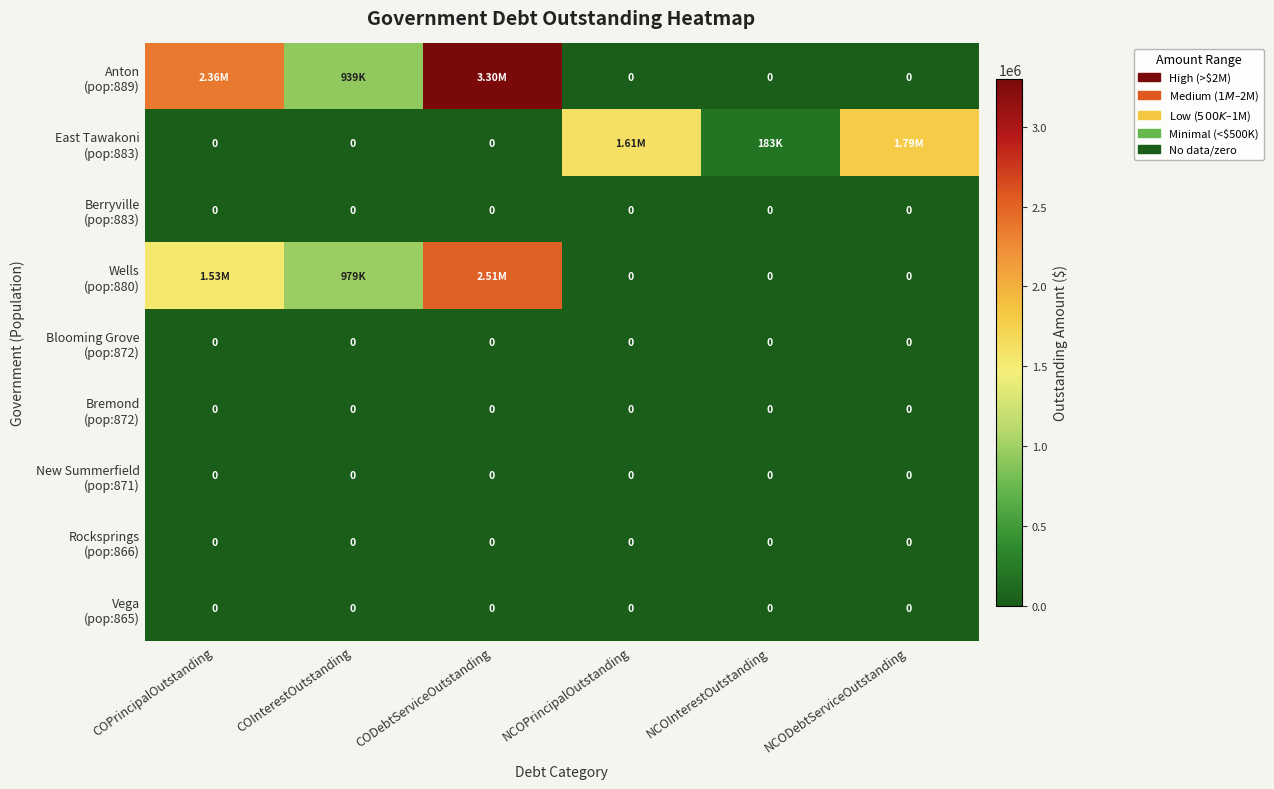

Where is Berryville (pop:883) nearest to the value 0?

COPrincipalOutstanding